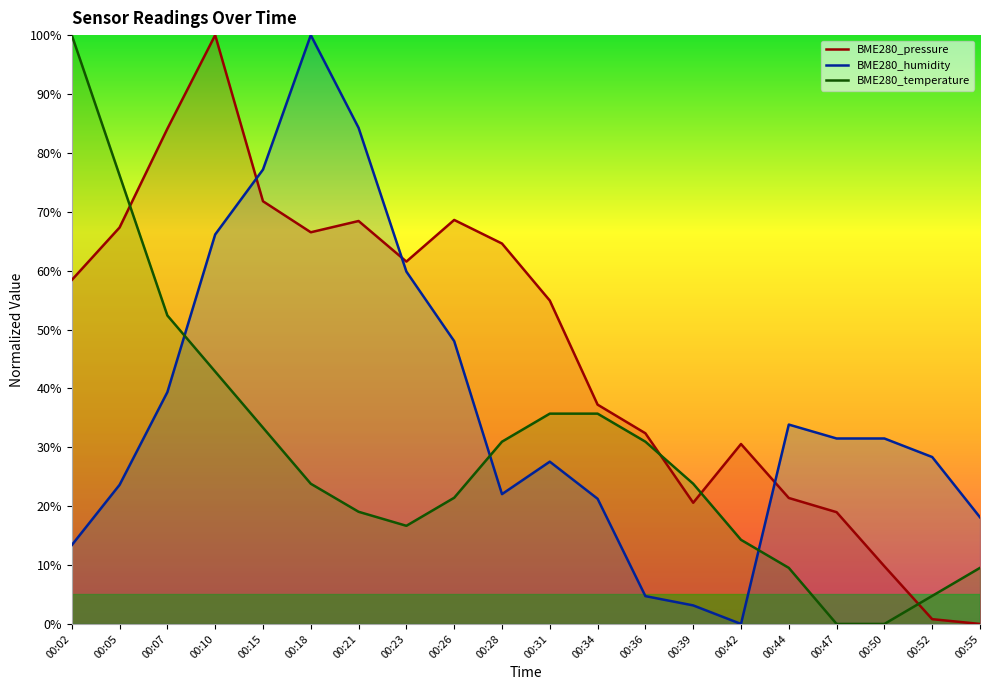

Rank the categories by BME280_humidity value from lowest to highest.

00:42, 00:39, 00:36, 00:02, 00:55, 00:34, 00:28, 00:05, 00:31, 00:52, 00:47, 00:50, 00:44, 00:07, 00:26, 00:23, 00:10, 00:15, 00:21, 00:18